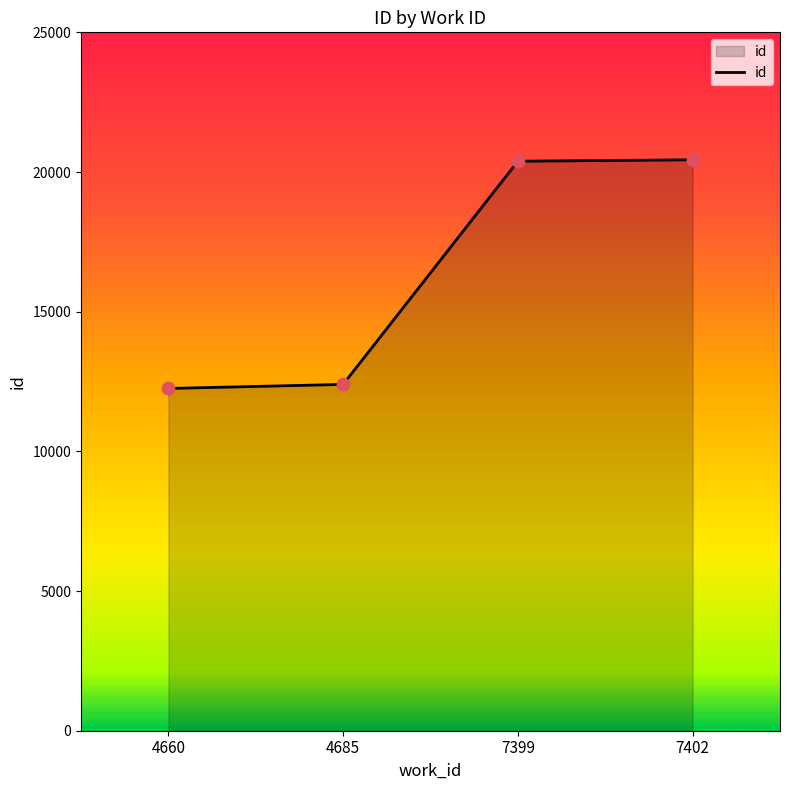

What is the change in value from 4685 to 7402?

+8040